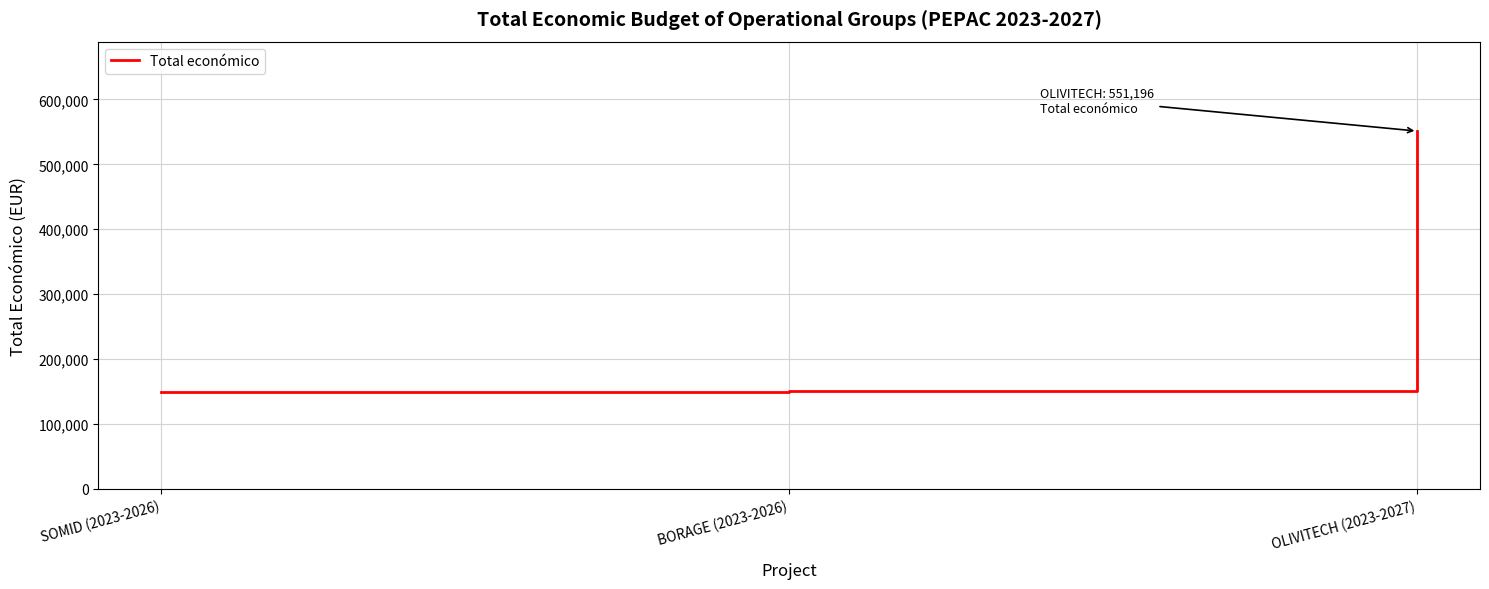

What is the ratio of the value at BORAGE (2023-2026) to the value at SOMID (2023-2026)?

1.0